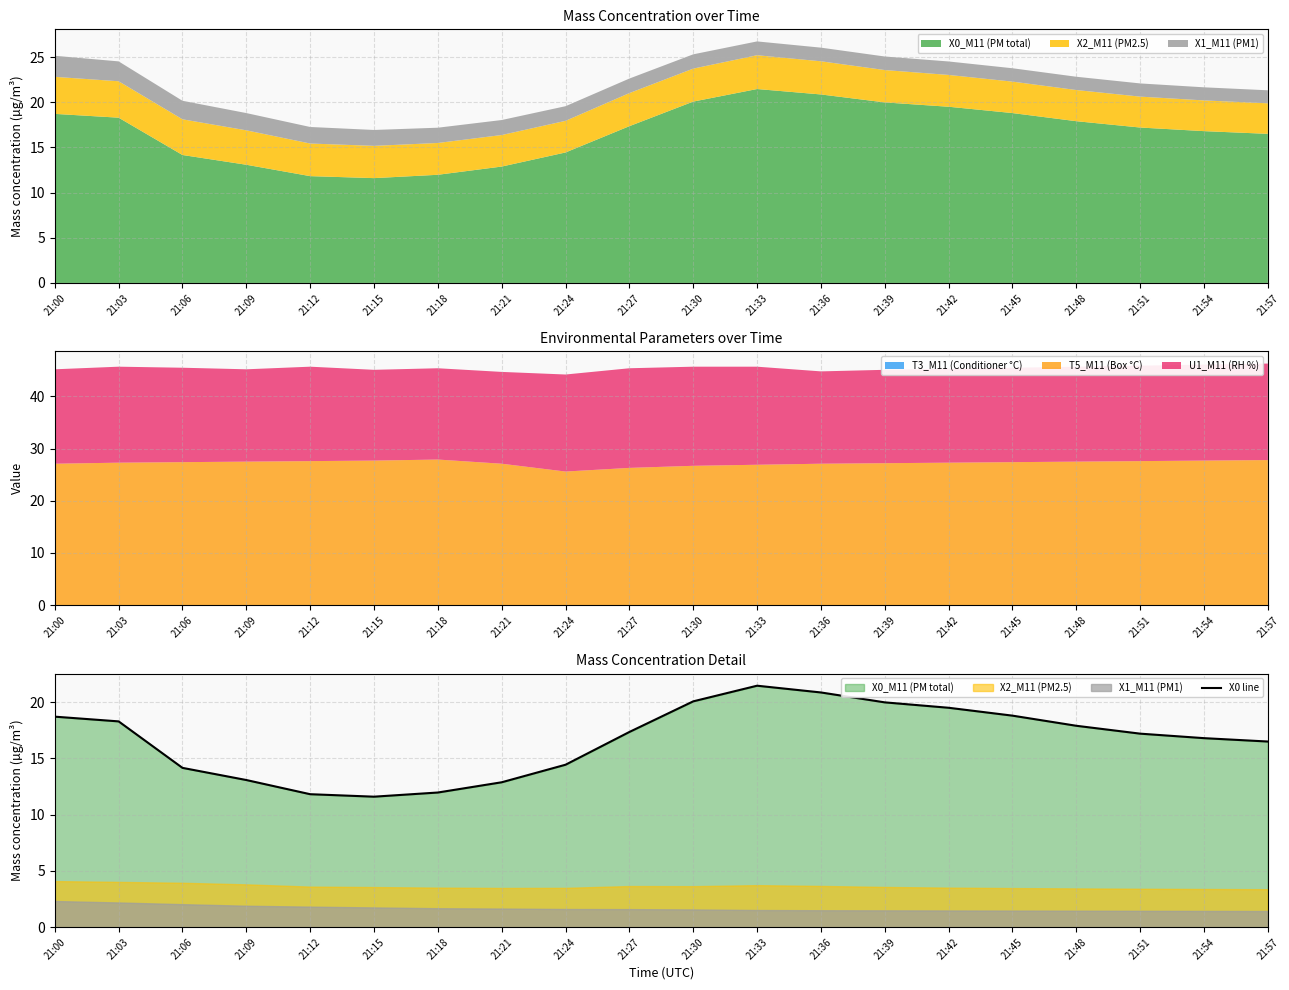

Rank the categories by value from lowest to highest.

21:15, 21:12, 21:18, 21:21, 21:09, 21:06, 21:24, 21:57, 21:54, 21:51, 21:27, 21:48, 21:03, 21:00, 21:45, 21:42, 21:39, 21:30, 21:36, 21:33